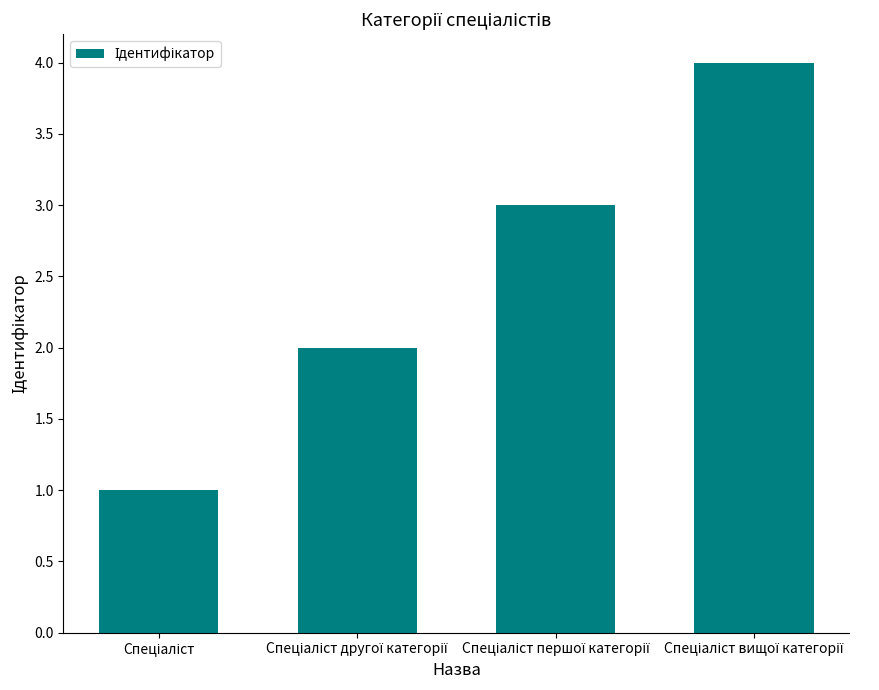

What is the greatest value displayed?

4